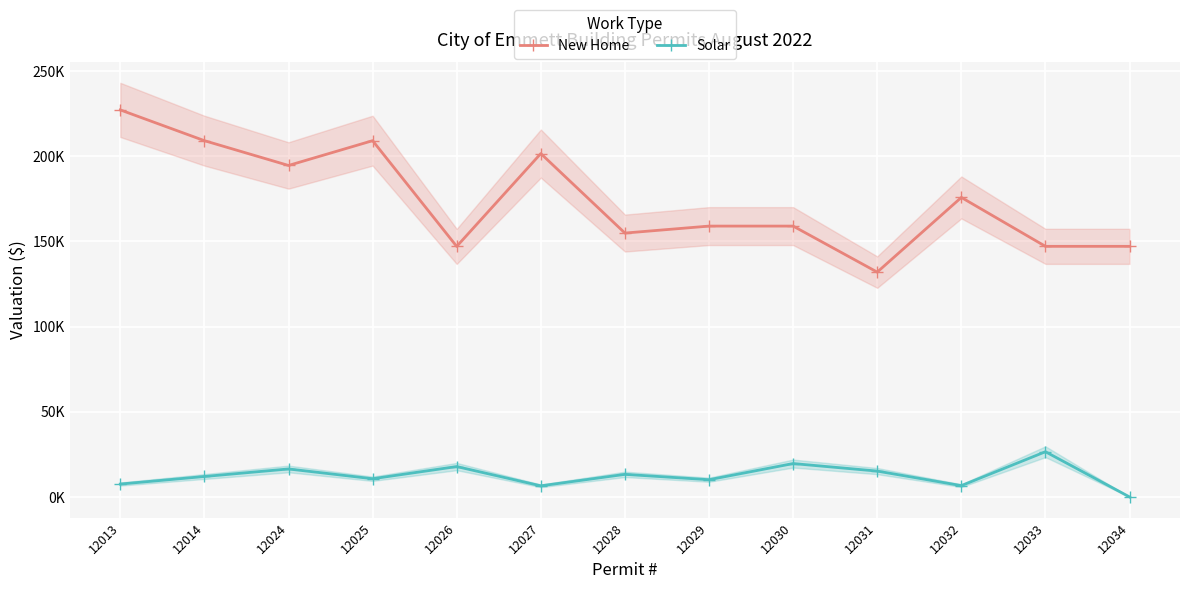

At which category is the sum across all series the highest?

12013